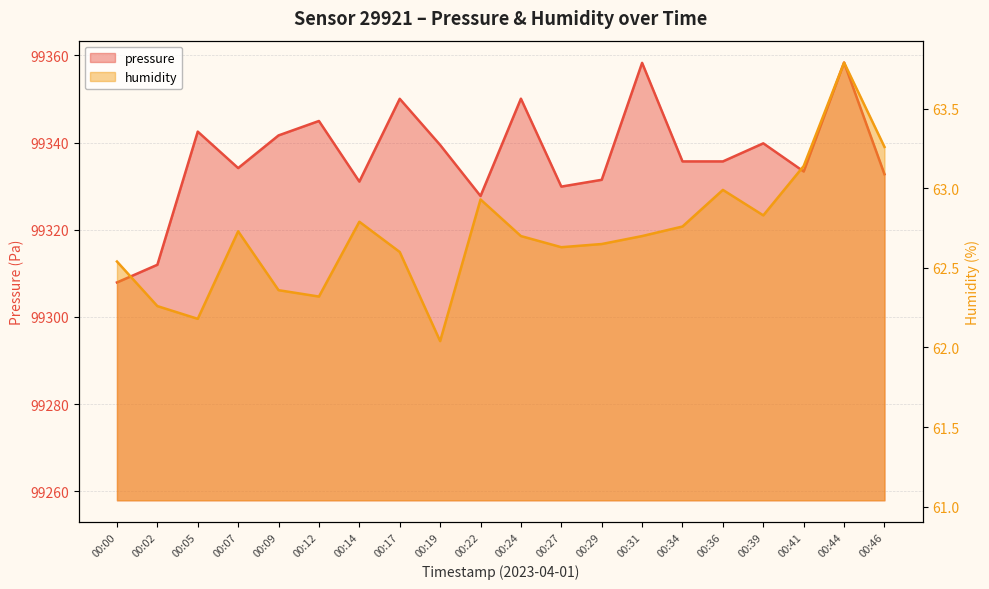

Which category has the highest value in the pressure series?

00:44